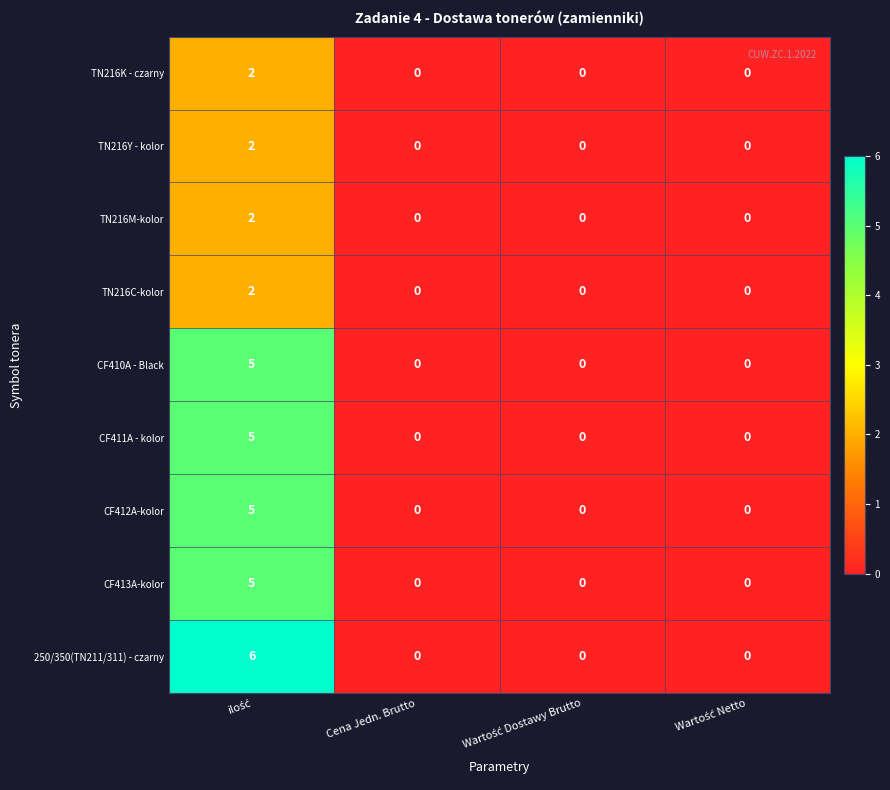

What is the greatest value displayed?

6